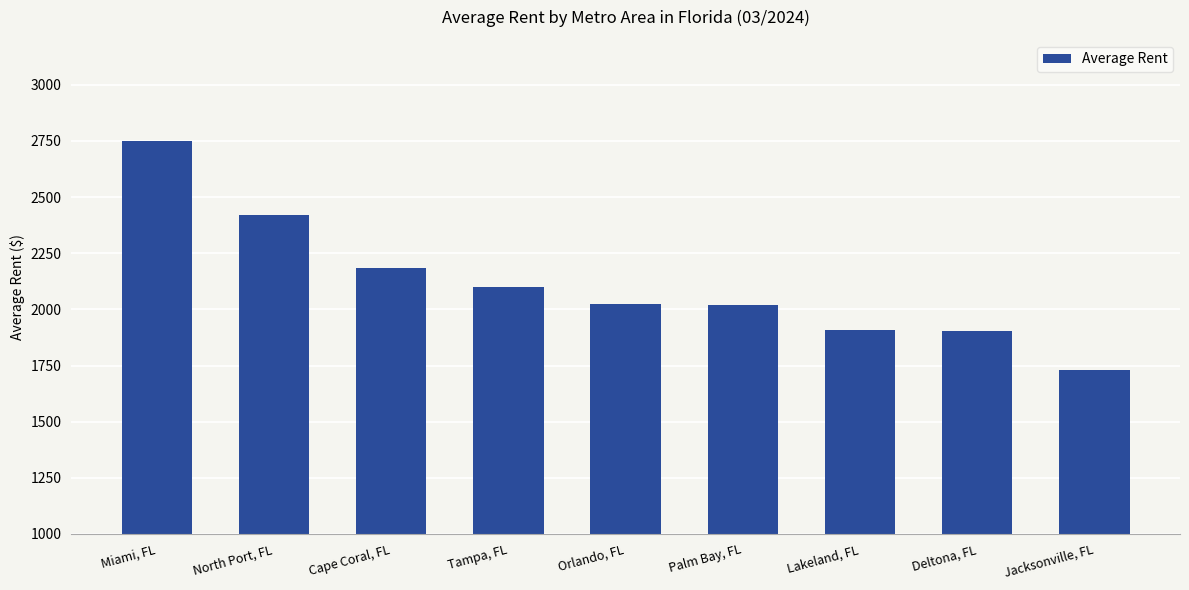

Are the bars grouped side by side (vs. stacked)?

No